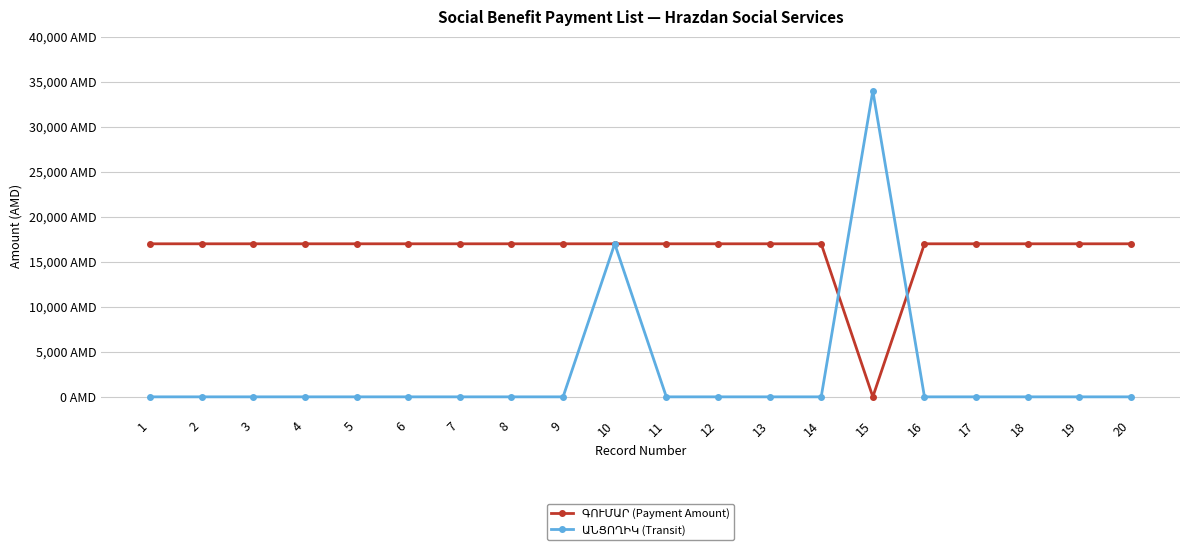

Does the chart have visible grid lines?

Yes